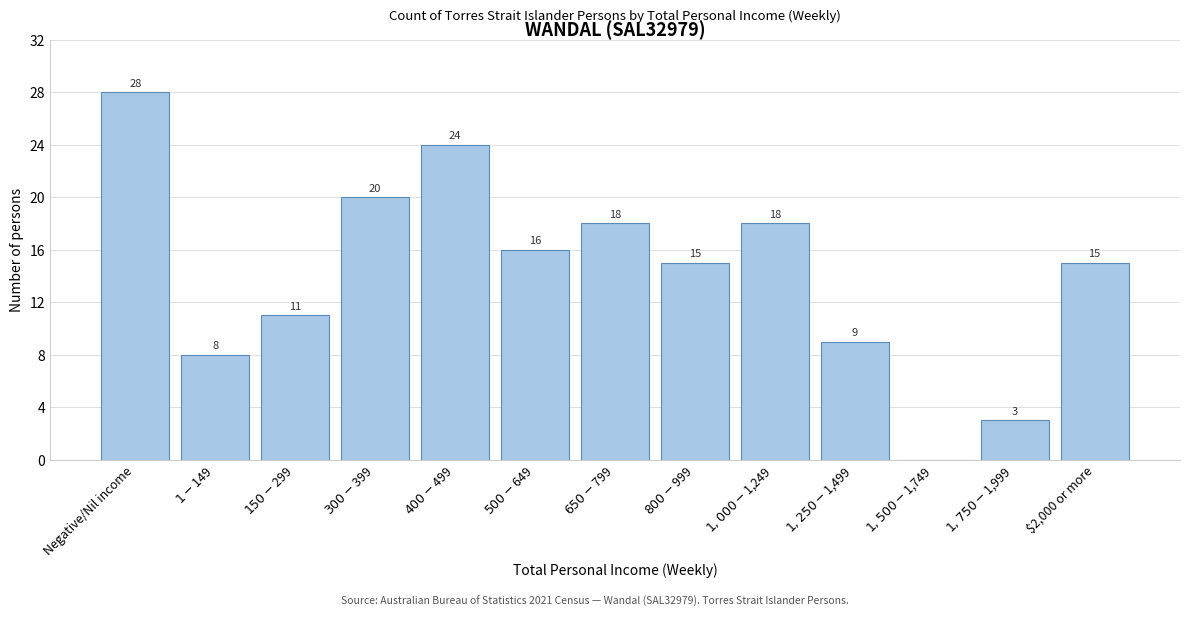

At which category does the chart reach its peak across all series?

Negative/Nil income